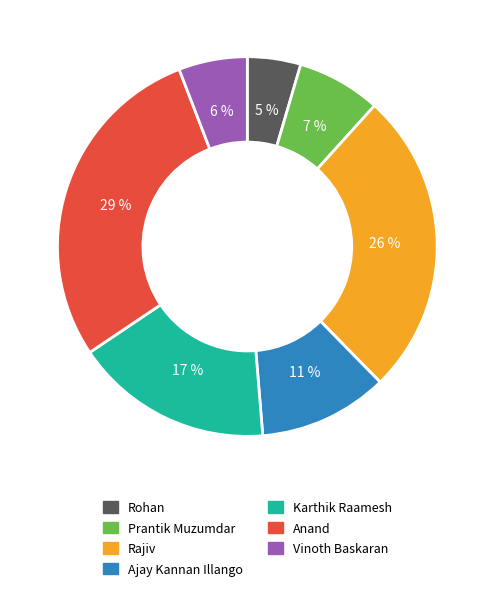

To the nearest percent, what is the average slice percentage?

14%